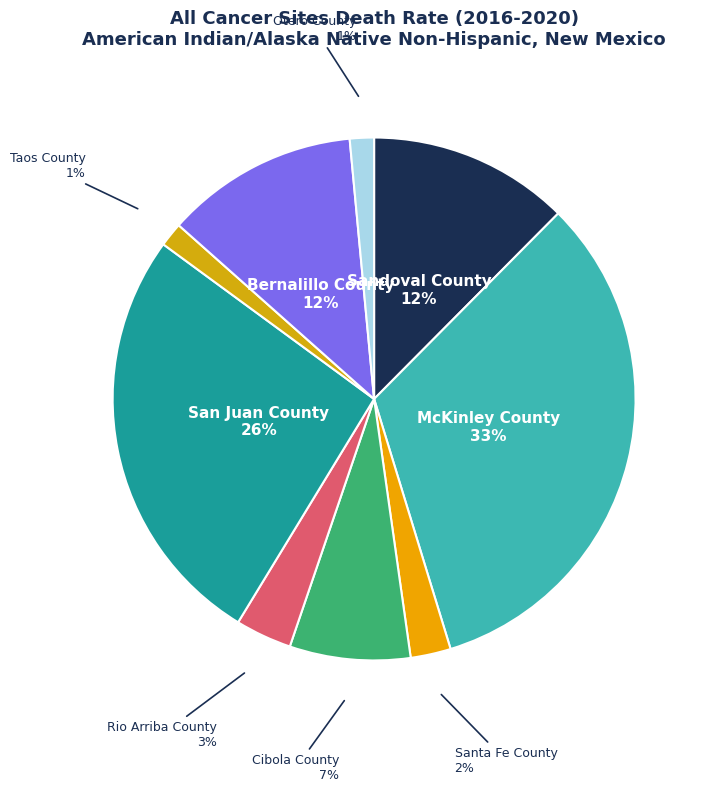

To the nearest percent, what is the difference between the Santa Fe County and Otero County slice percentages?

1%